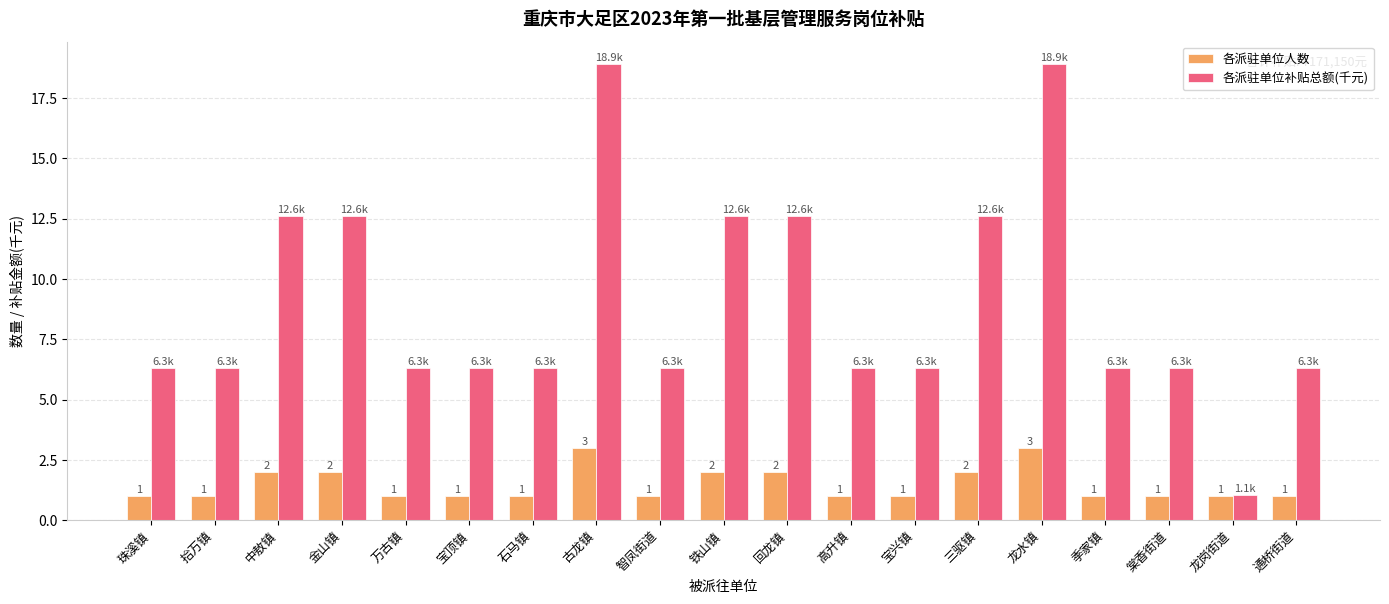

What is the label of the 10th bar from the right?

铁山镇